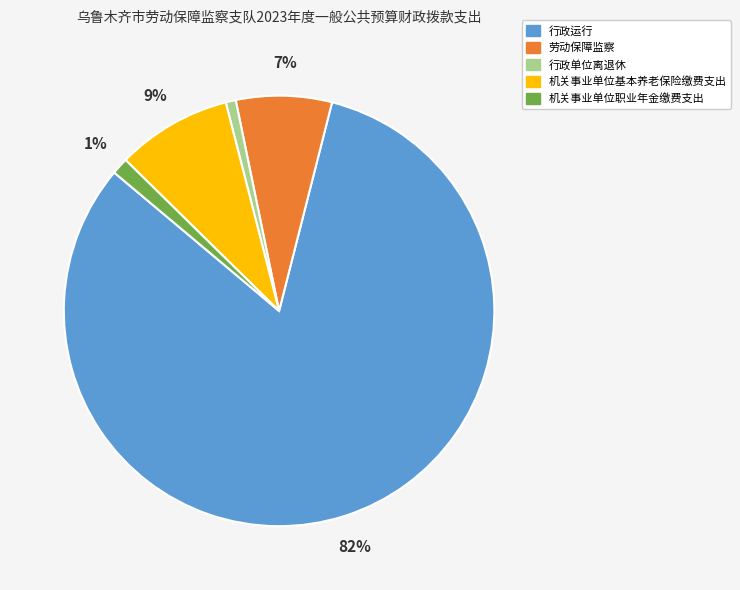

Do 行政单位离退休 and 行政运行 together represent more than half of the pie?

Yes